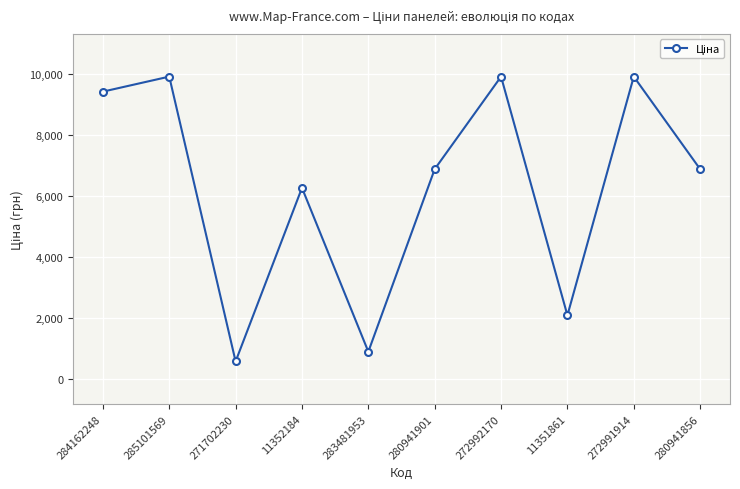

Reading right to left, transcribe all the data shown in this chart.

6879.5	9908.5	2094.3	9908.5	6879.5	904.3	6266.7	586.0	9908.5	9416.9